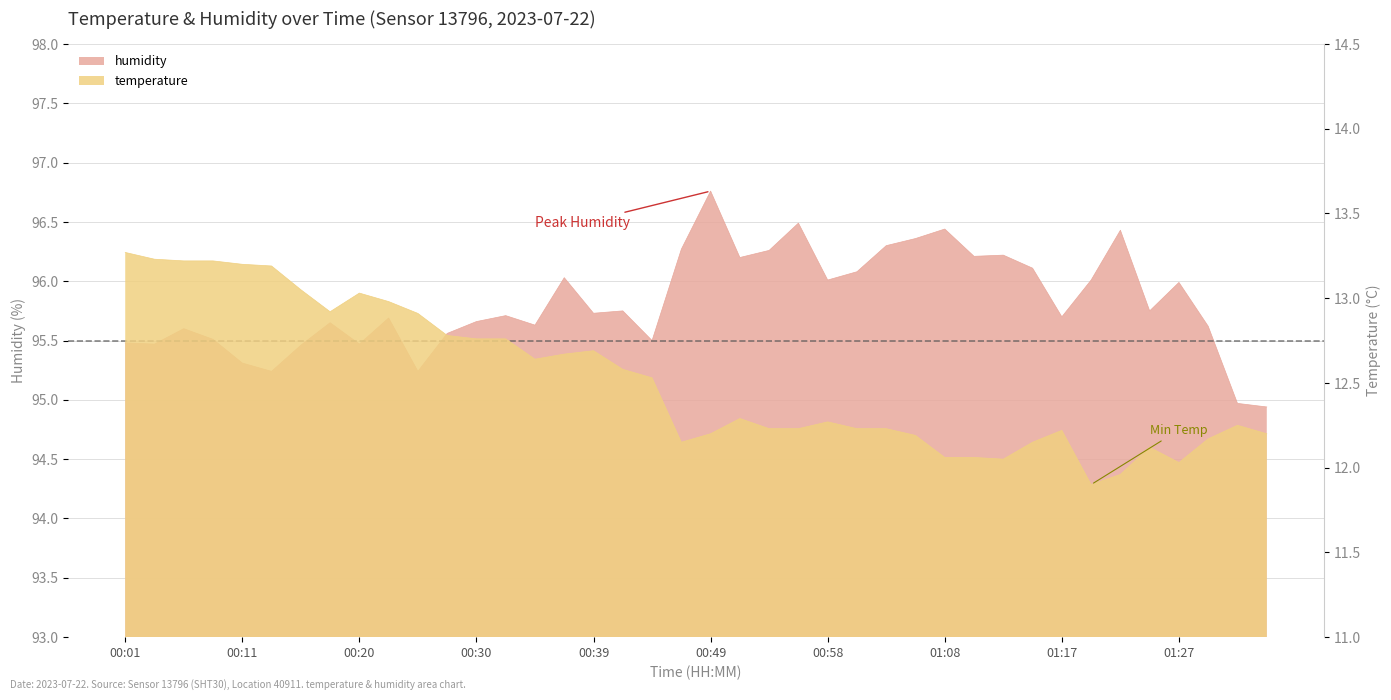

What is the highest value of the temperature series?

13.3